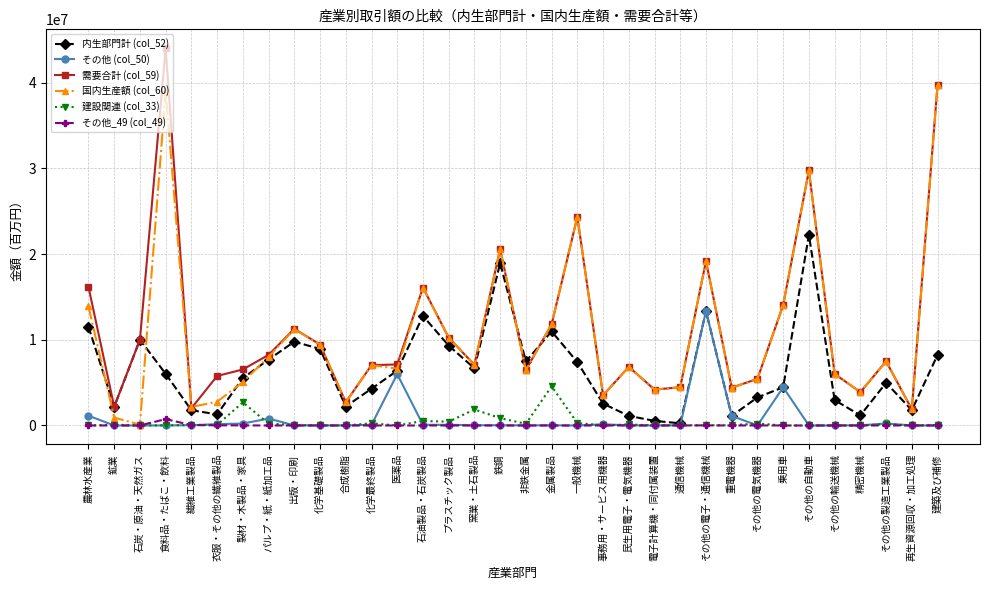

Which category has the highest value across all series?

食料品・たばこ・飲料